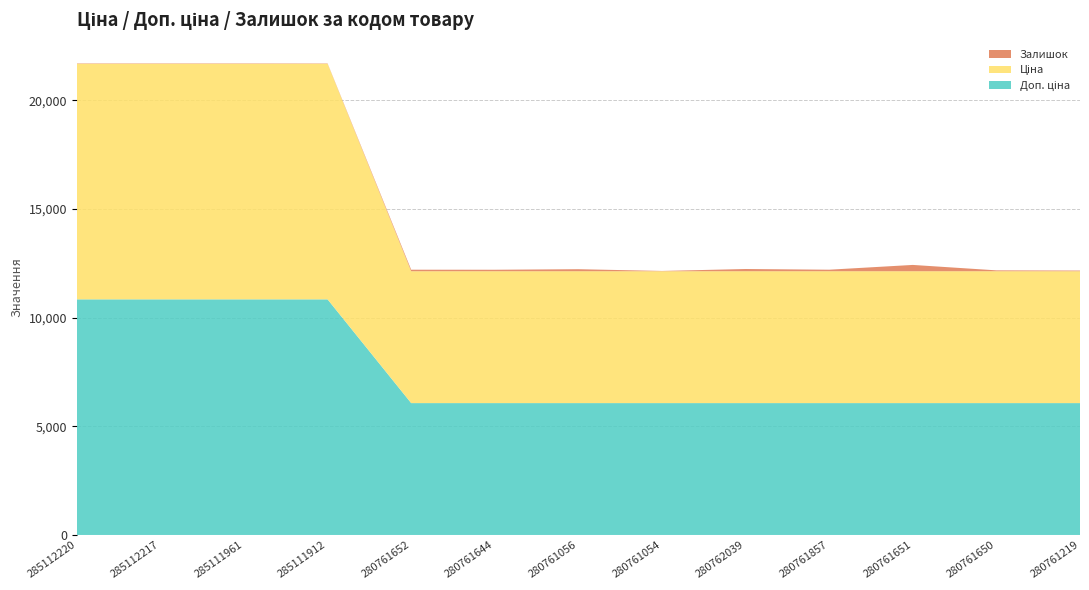

Reading right to left, extract all data points from this chart.

Доп. ціна: 280761219=6067.2	280761650=6067.2	280761651=6067.2	280761857=6067.2	280762039=6067.2	280761054=6067.2	280761056=6067.2	280761644=6067.2	280761652=6067.2	285111912=10840.1	285111961=10840.1	285112217=10840.1	285112220=10840.1
Ціна: 280761219=6067.2	280761650=6067.2	280761651=6067.2	280761857=6067.2	280762039=6067.2	280761054=6067.2	280761056=6067.2	280761644=6067.2	280761652=6067.2	285111912=10840.1	285111961=10840.1	285112217=10840.1	285112220=10840.1
Залишок: 280761219=31.0	280761650=40.0	280761651=290.0	280761857=70.0	280762039=102.0	280761054=13.0	280761056=93.0	280761644=68.0	280761652=70.0	285111912=15.0	285111961=17.0	285112217=17.0	285112220=17.0